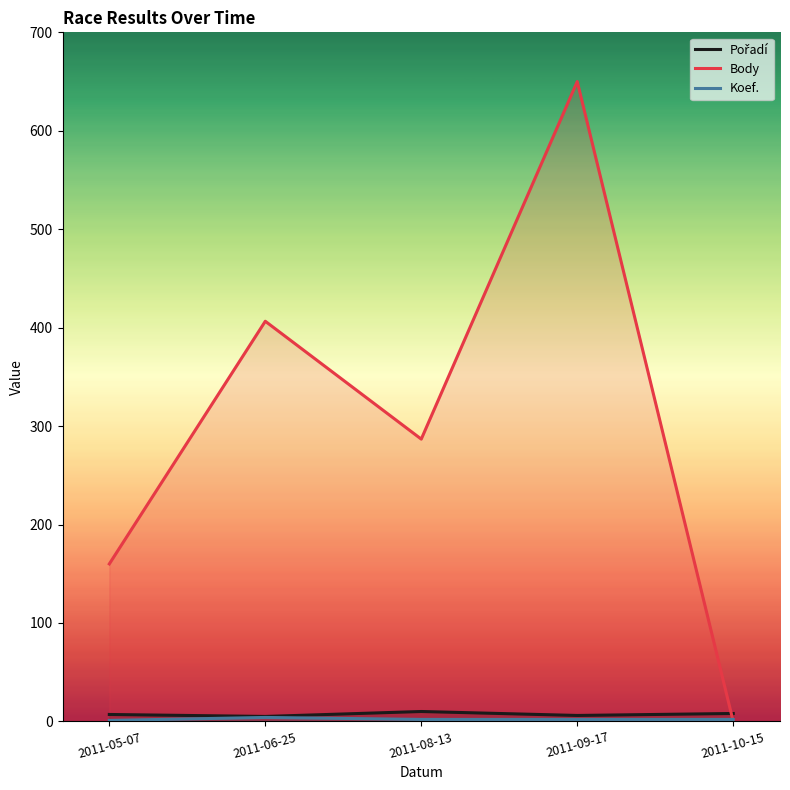

Reading left to right, extract all data points from this chart.

Pořadí: 7.0	5.0	10.1	6.0	8.0
Body: 160.0	406.5	286.8	650.0	0.0
Koef.: 1.0	4.0	2.0	2.0	2.0